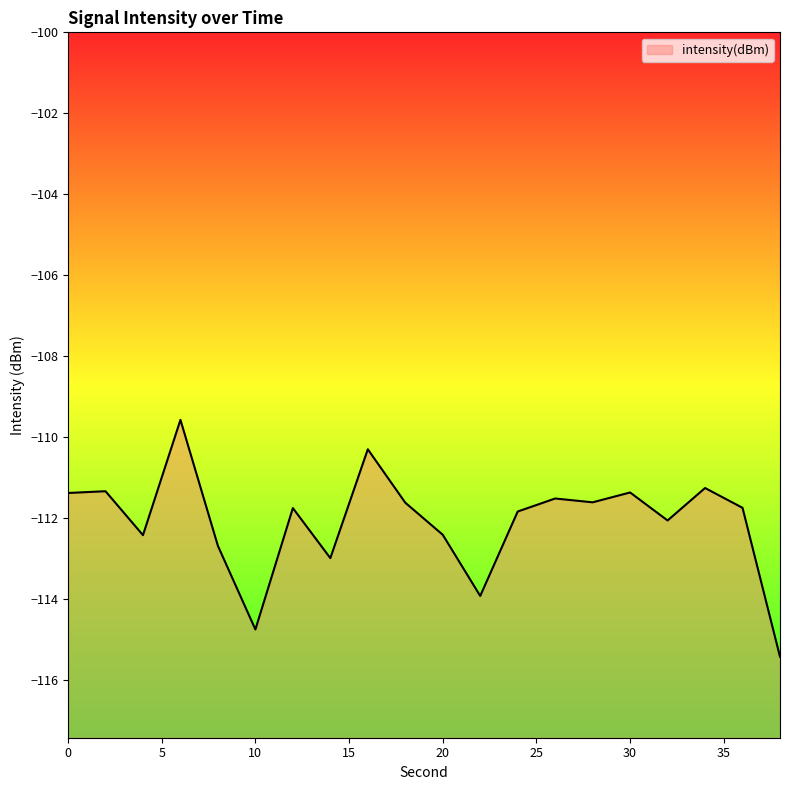

The value at 8 is -112.7. True or false?

True